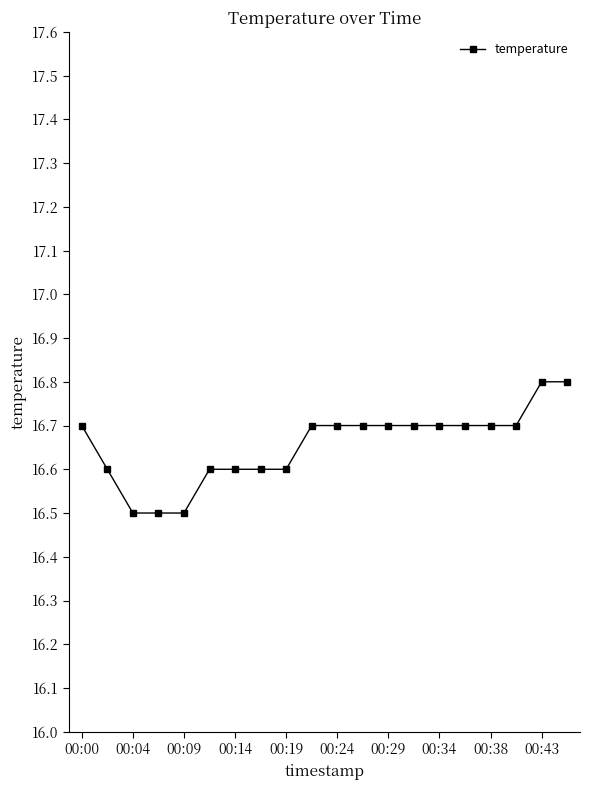

What is the maximum value shown in the chart?

16.8